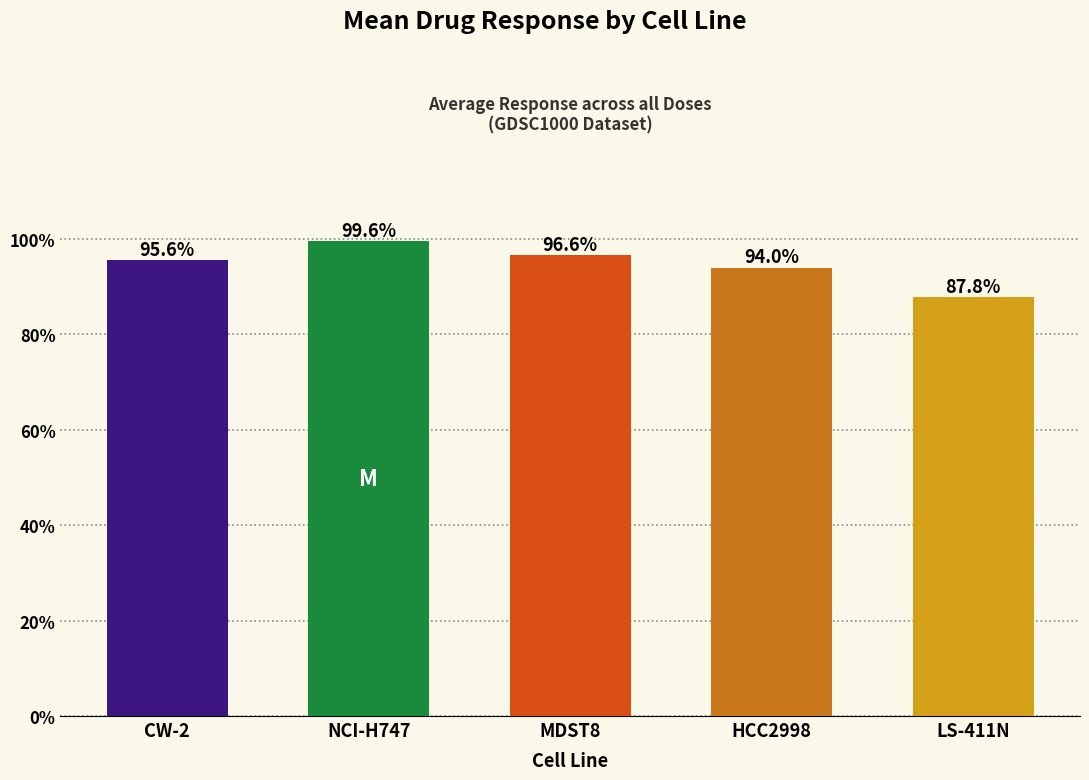

What is the minimum value shown in the chart?

87.8